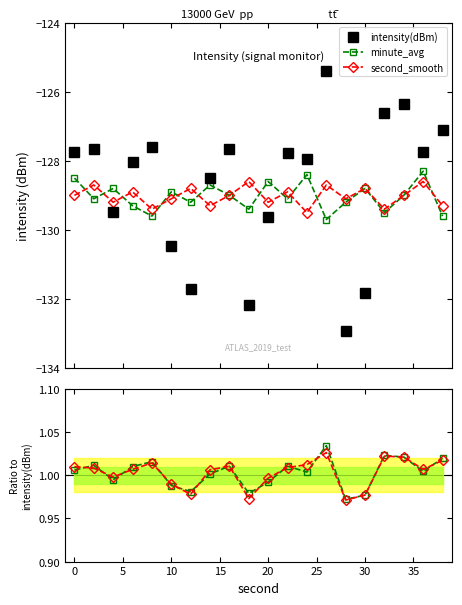

Between −5 and 15, which series saw the biggest shift?

intensity(dBm)